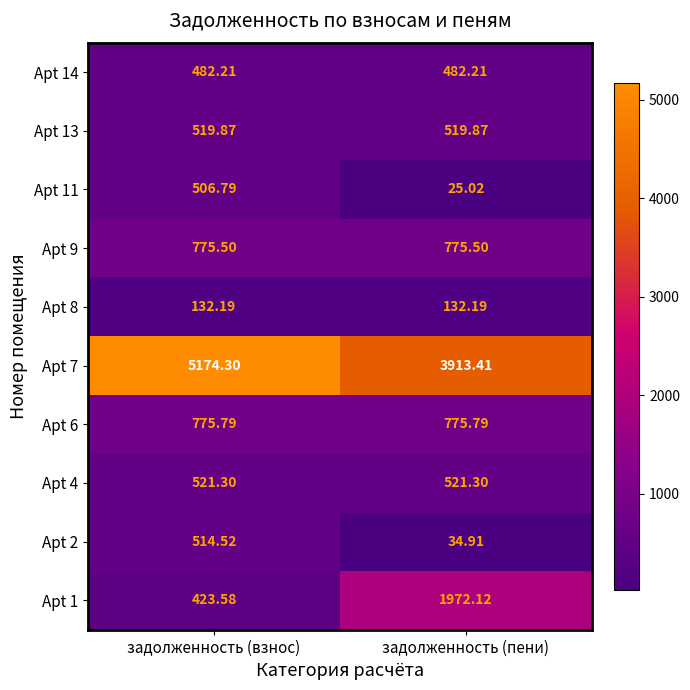

Is the value of Apt 8 at задолженность (взнос) greater than the value of Apt 7 at задолженность (пени)?

No